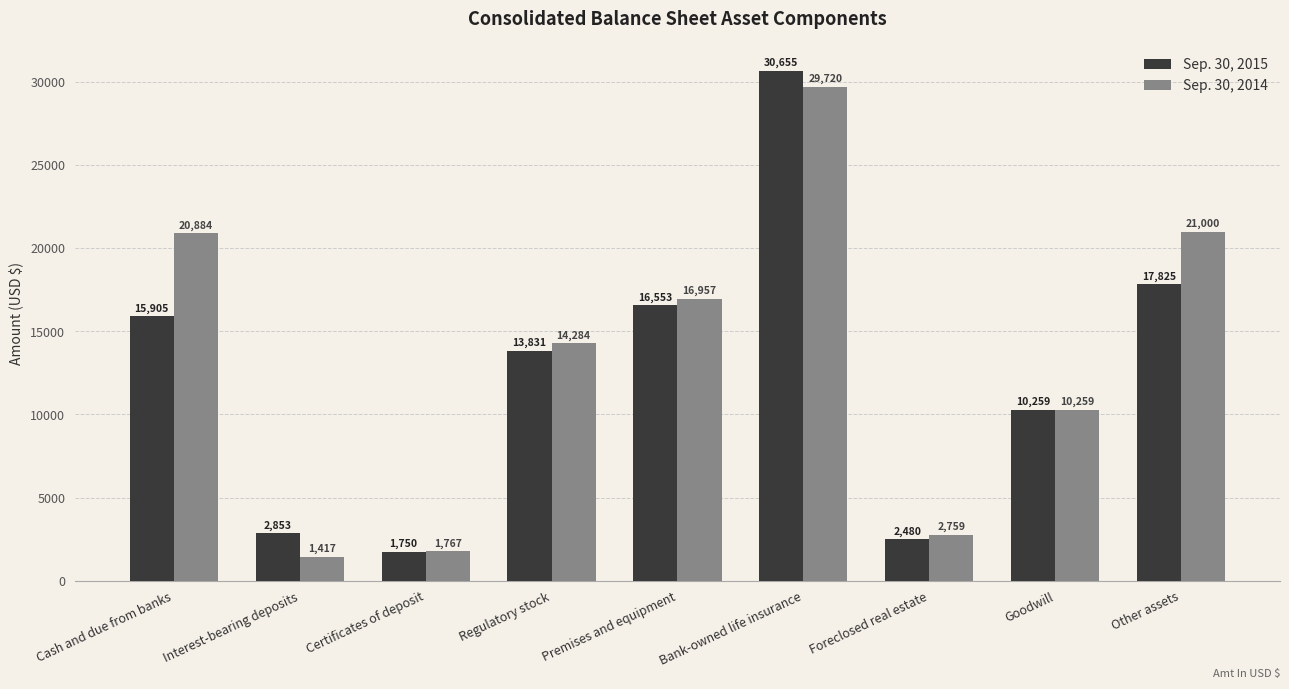

What is the label of the 4th bar from the left?

Regulatory stock